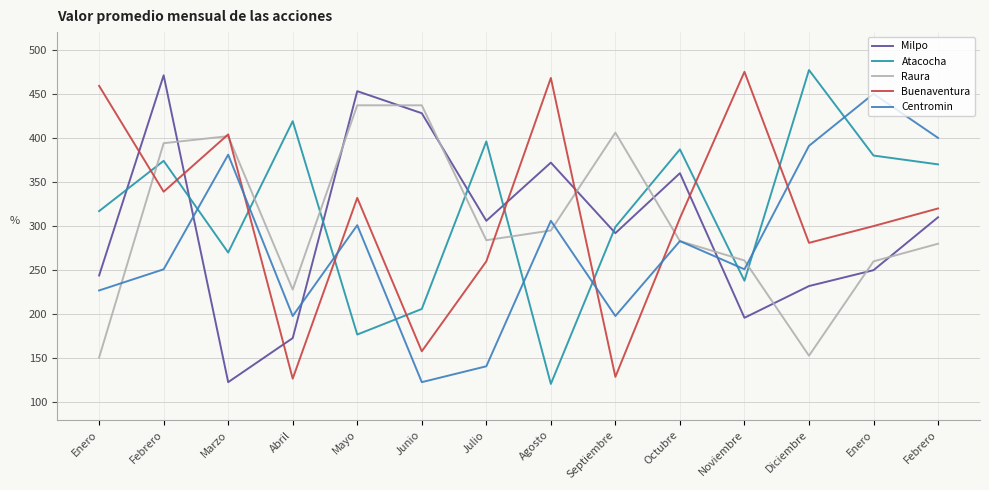

How many lines are shown in the chart?

5